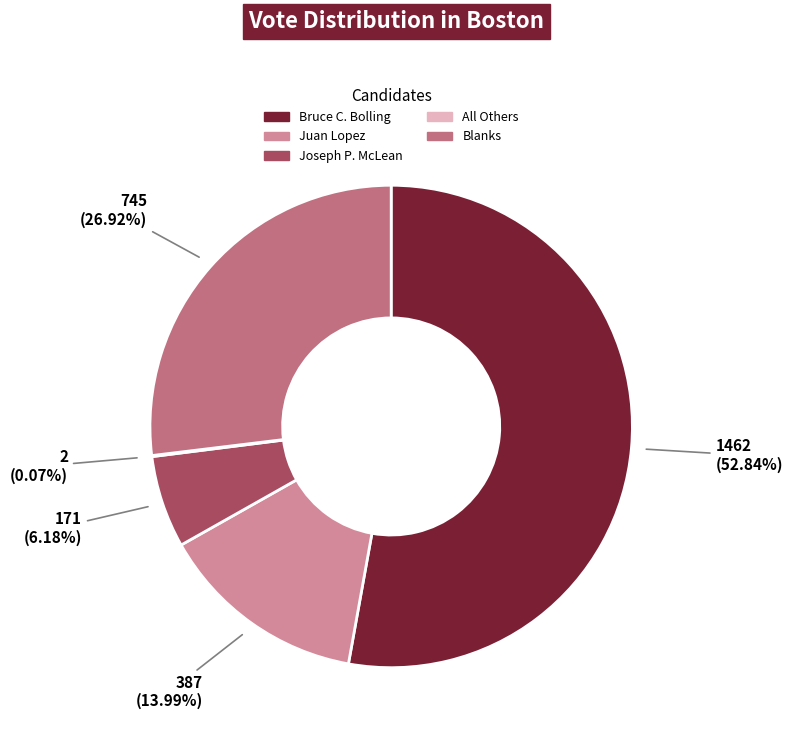

What percentage is the Bruce C. Bolling slice, to the nearest percent?

53%